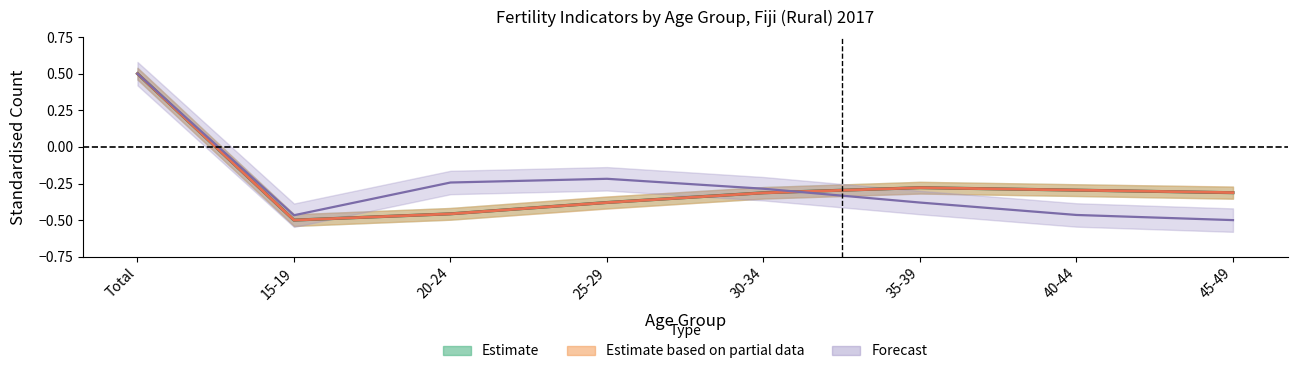

How many data points does each series have?

8